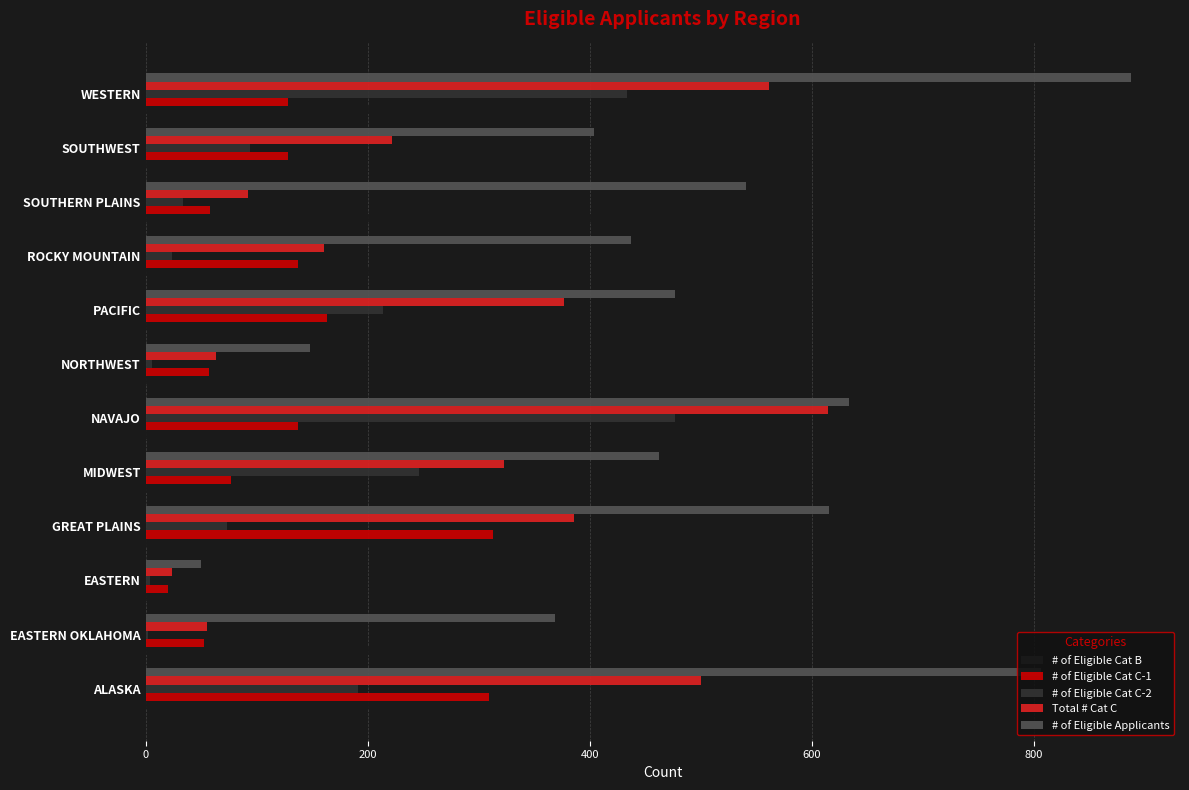

Is the value of # of Eligible Applicants at ALASKA greater than the value of # of Eligible Cat B at ALASKA?

Yes